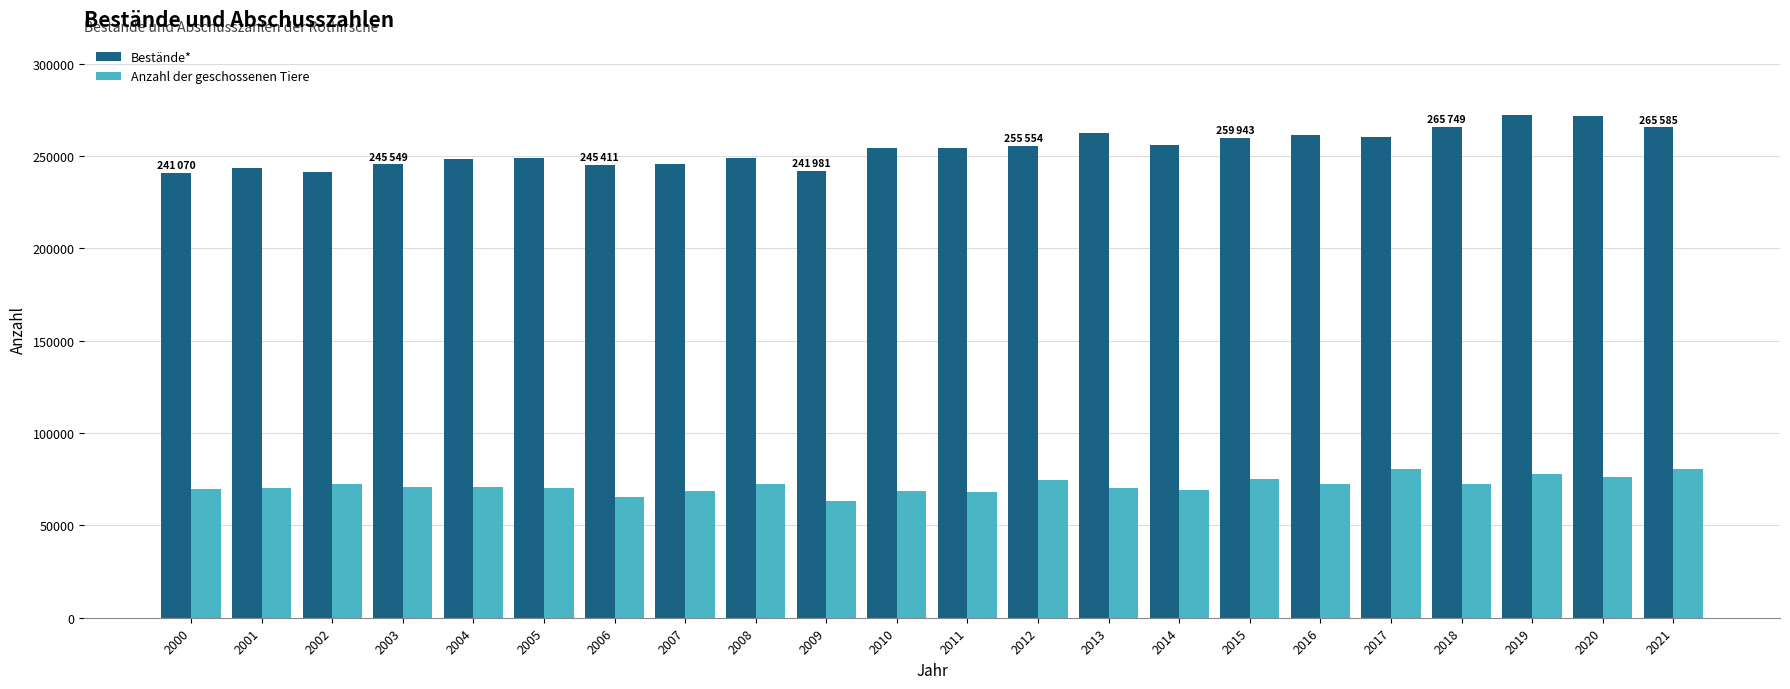

At how many categories does at least one series exceed 134542?

22